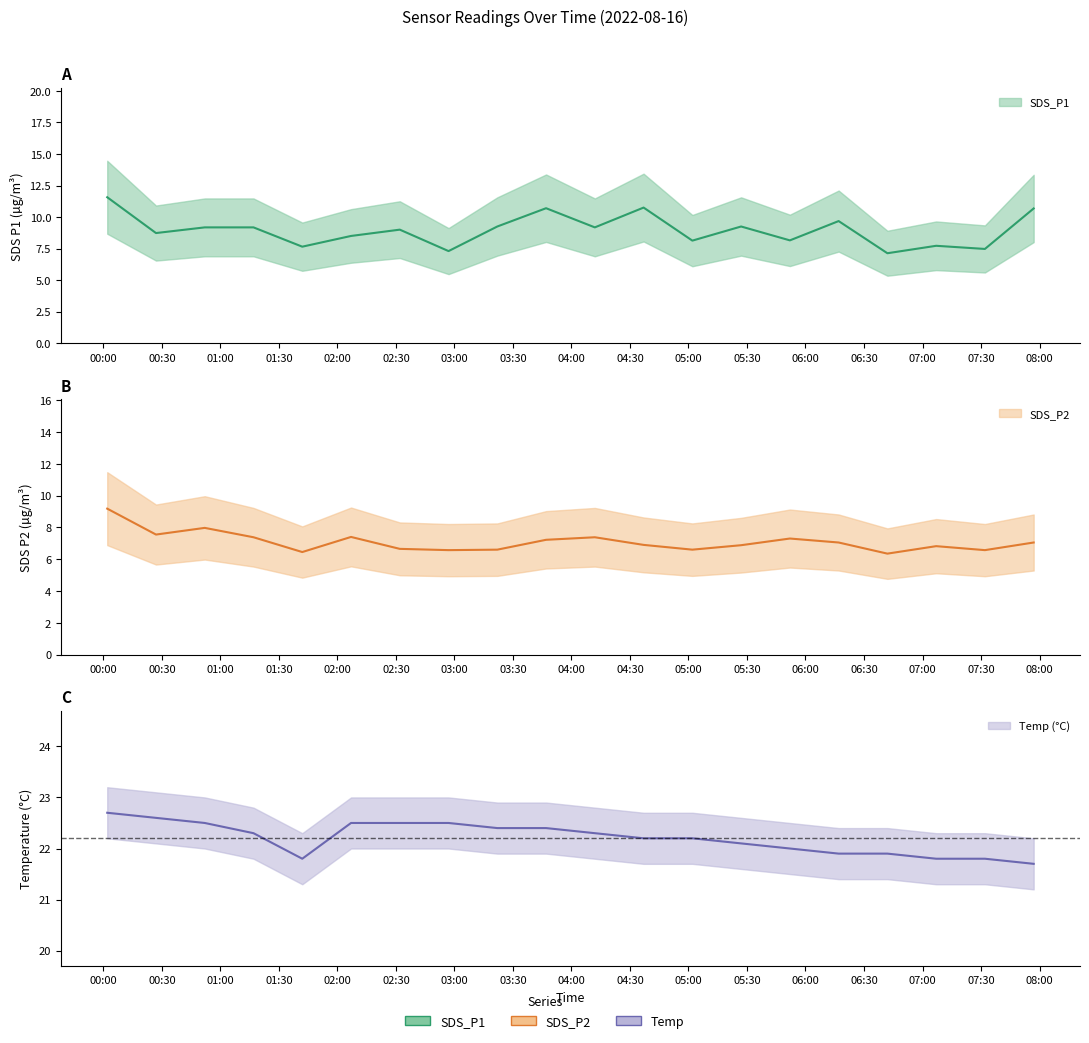

Where does the Temp series first go above 22?

2022/08/16 00:02